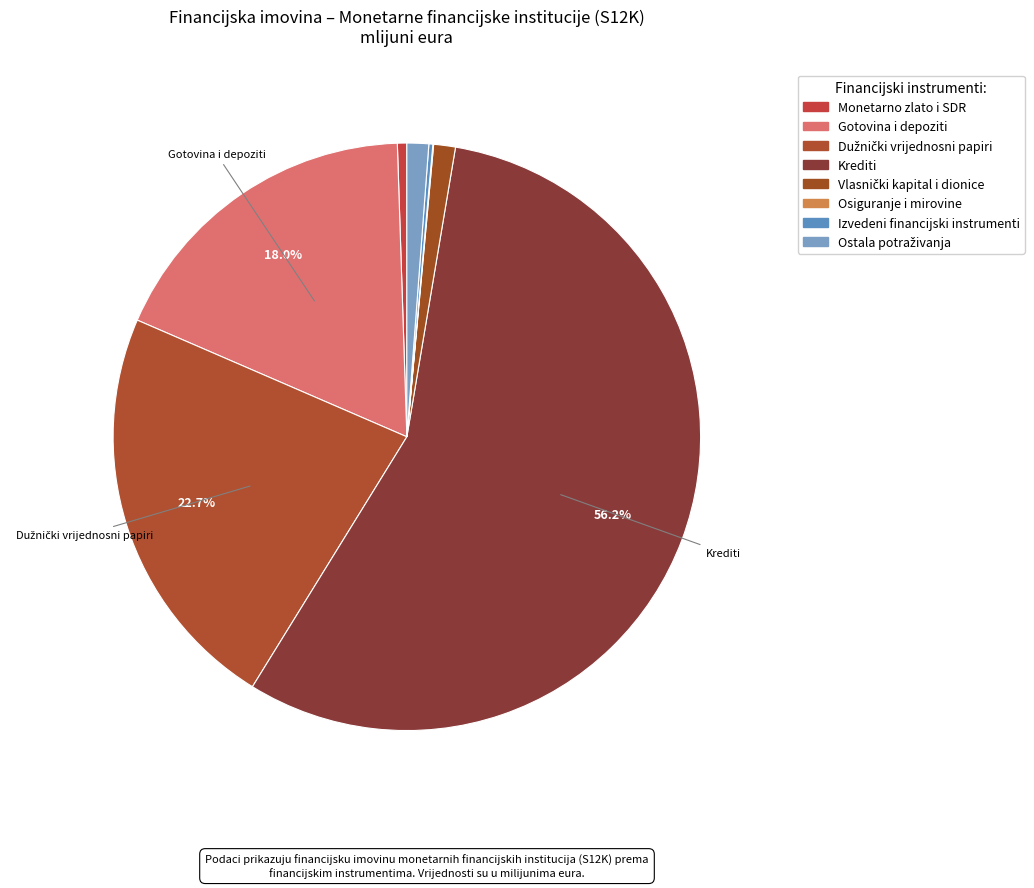

Combined, do Ostala potraživanja and Gotovina i depoziti account for over 50%?

No